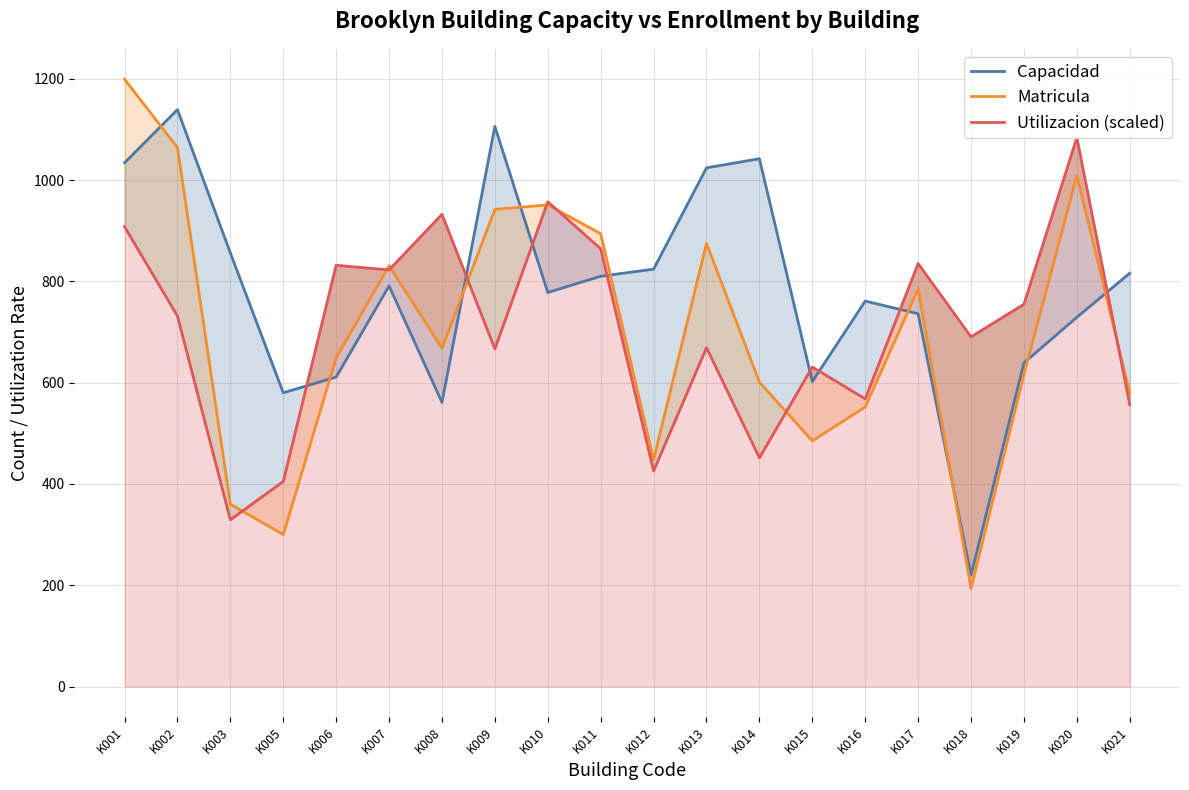

Which series has the widest spread of values?

Matricula